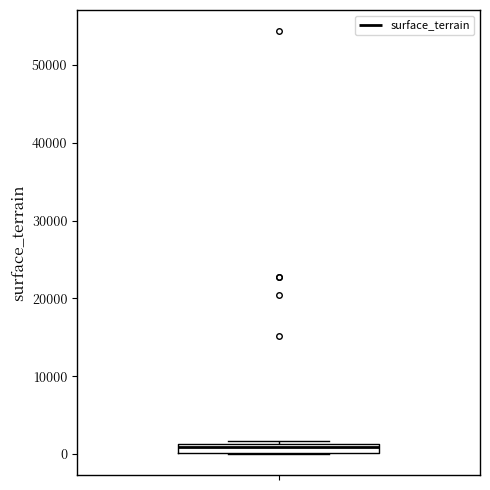

Where is the upper edge of the box on the y-axis? The values are not printed on the chart, so give them approximately, as read against the axis.

1000